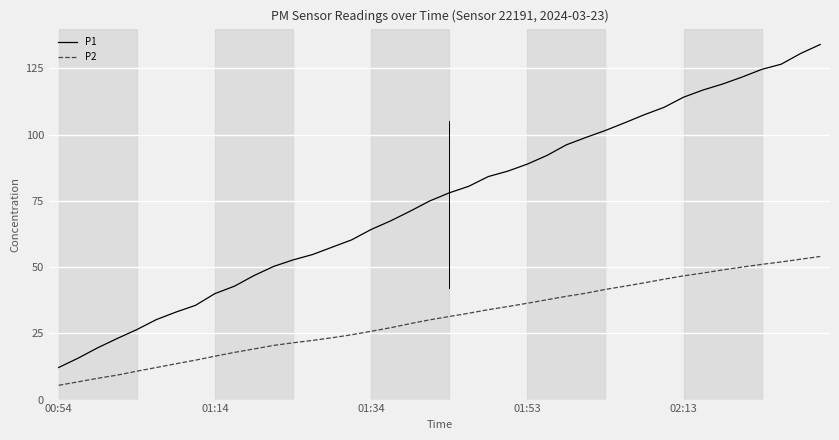

What is the sum of all P2 values?

1220.8